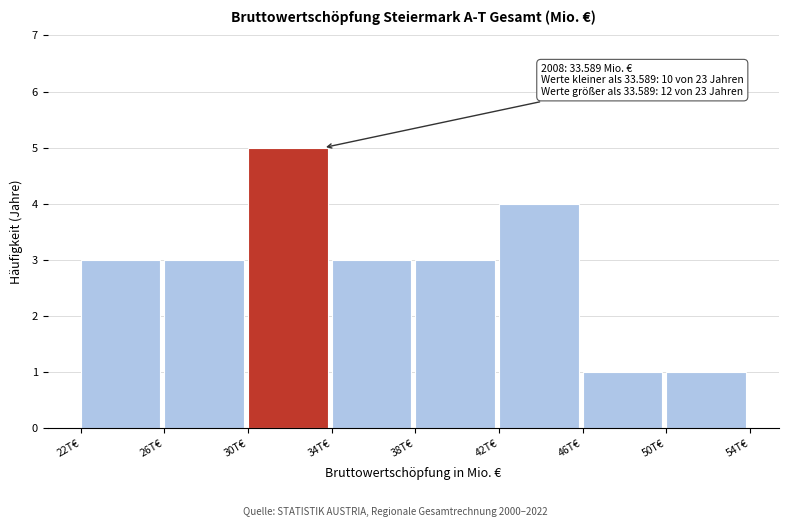

Reading right to left, transcribe all the data shown in this chart.

1	1	4	3	3	5	3	3